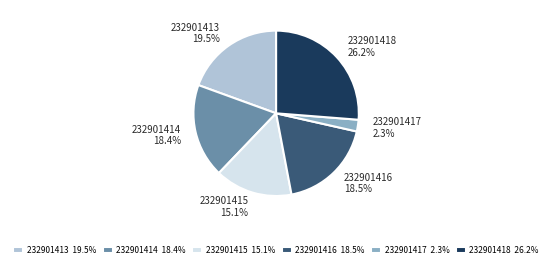

Do 232901417 and 232901413 together represent more than half of the pie?

No